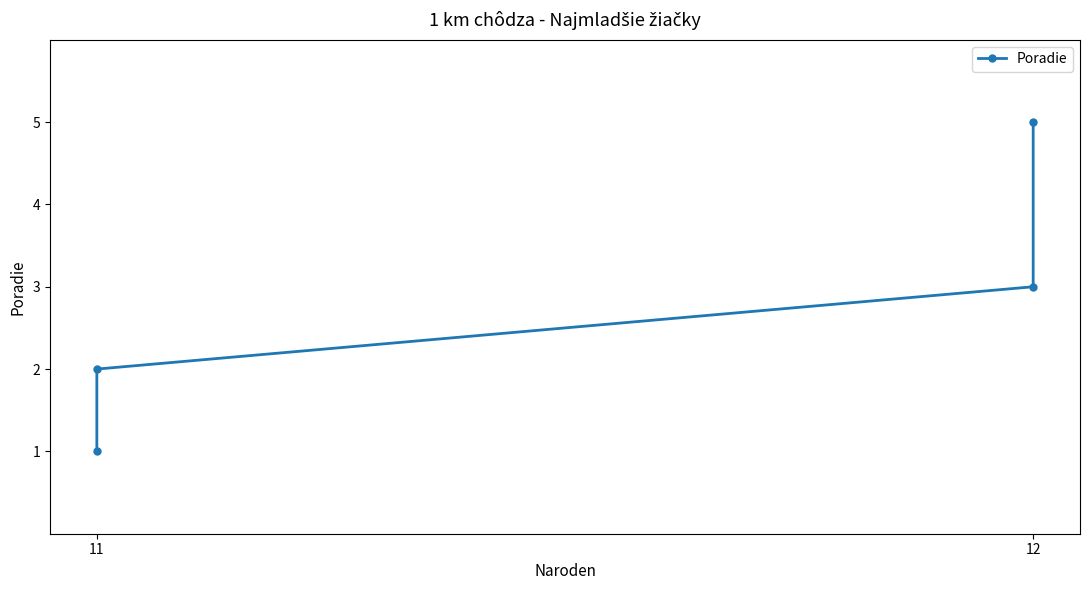

What is the maximum value shown in the chart?

5